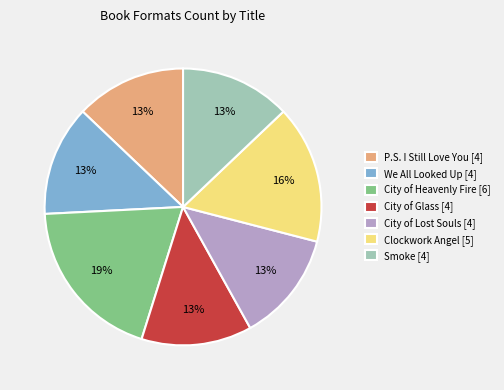

Combined, do Smoke and P.S. I Still Love You account for over 50%?

No